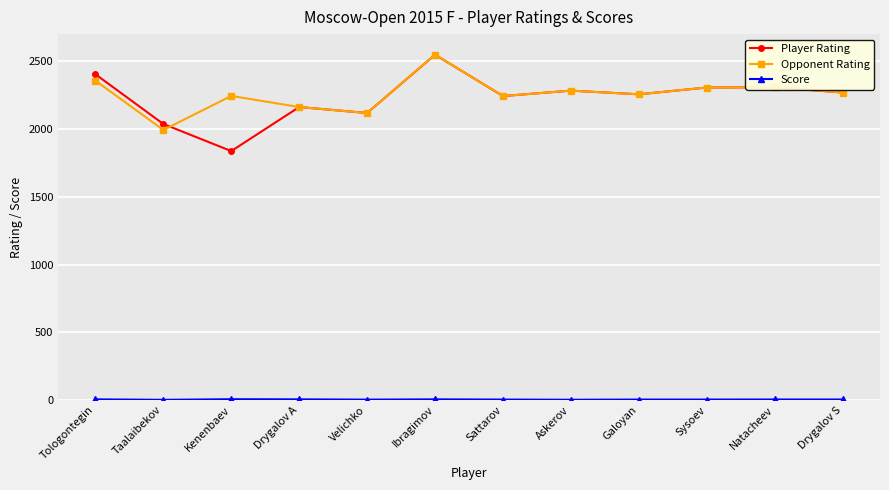

What is the minimum value shown in the chart?

2.0